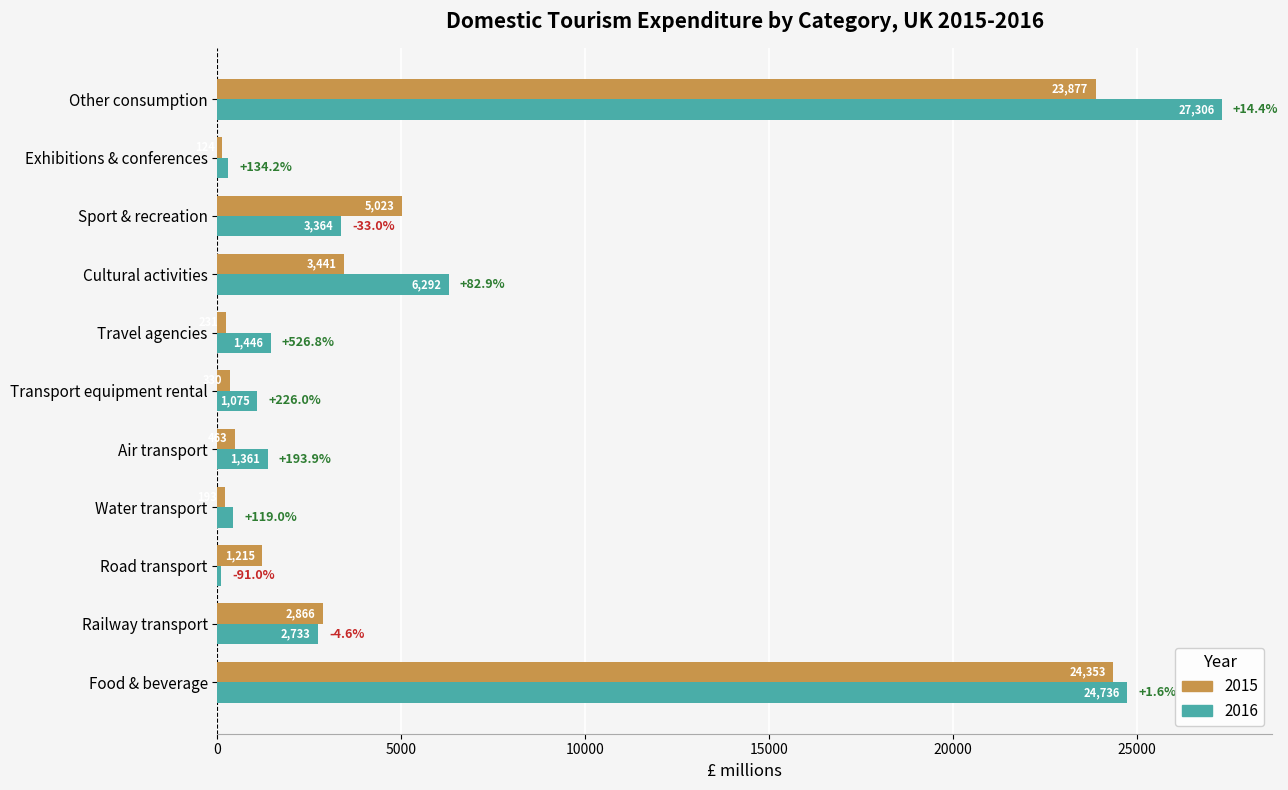

The 2016 series shows 18216 at Other consumption. True or false?

False